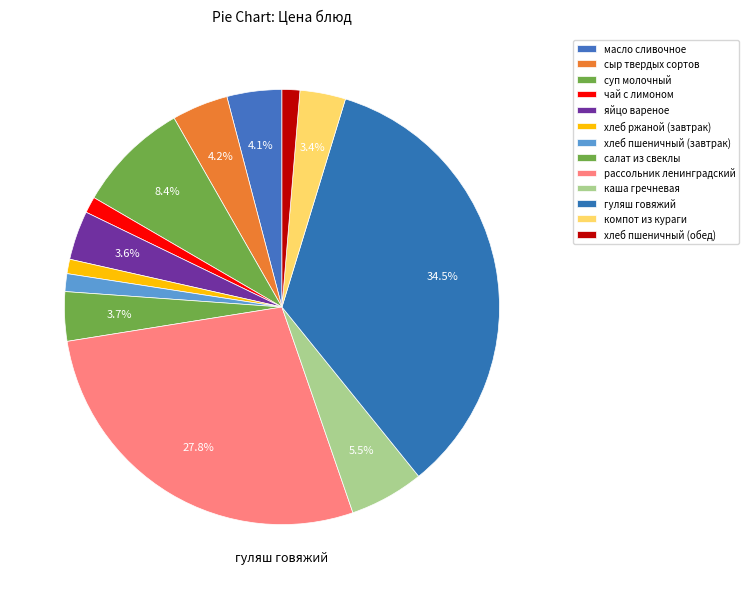

What portion of the pie excludes салат из свеклы?

96.3%